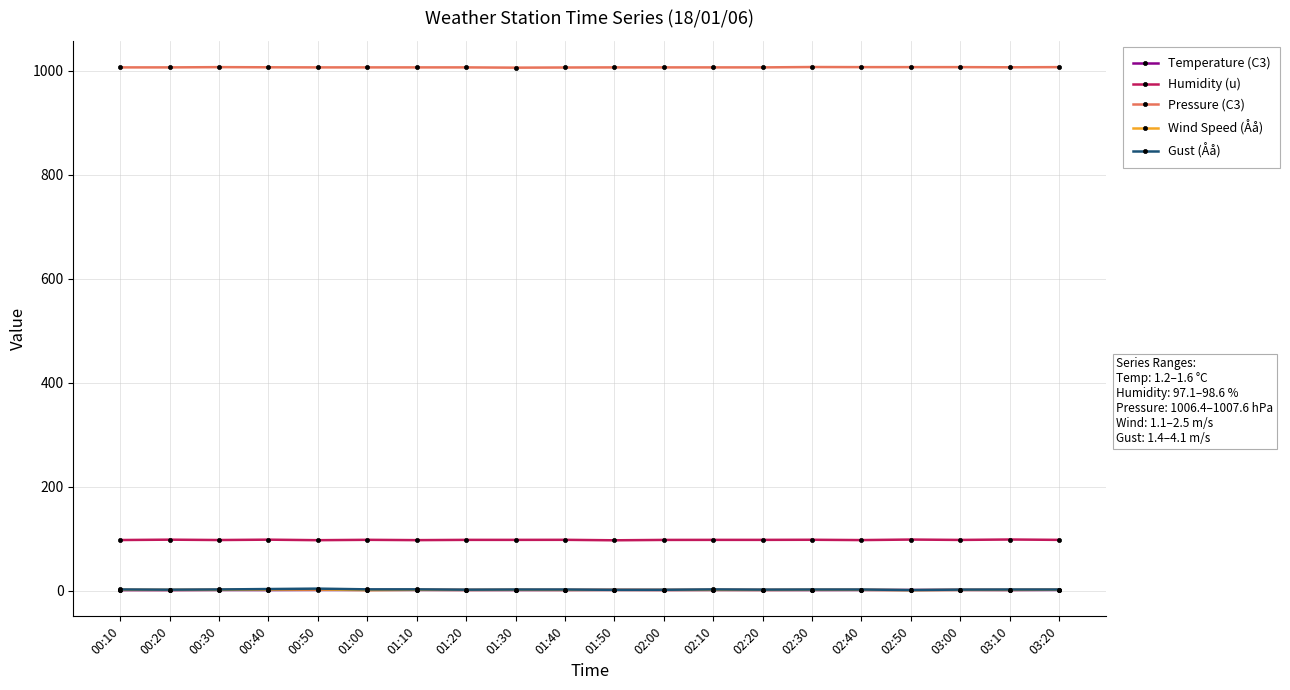

Is the value of Humidity (u) at 01:30 greater than the value of Wind Speed (Åå) at 00:30?

Yes